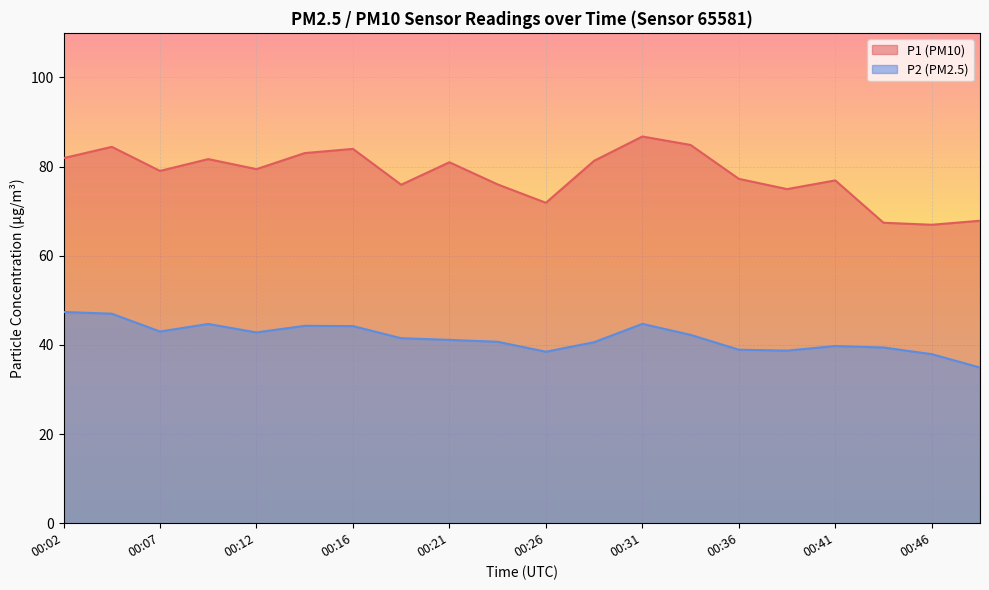

True or false: P1 and P2 cross at least once.

False